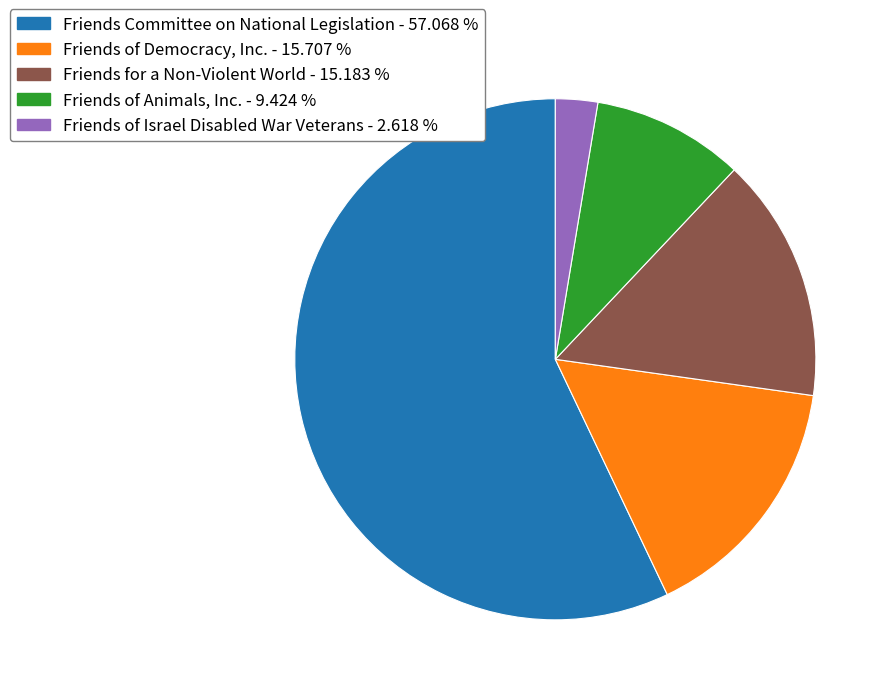

Is the sum of Friends of Israel Disabled War Veterans - 2.618 % and Friends of Animals, Inc. - 9.424 % greater than half?

No